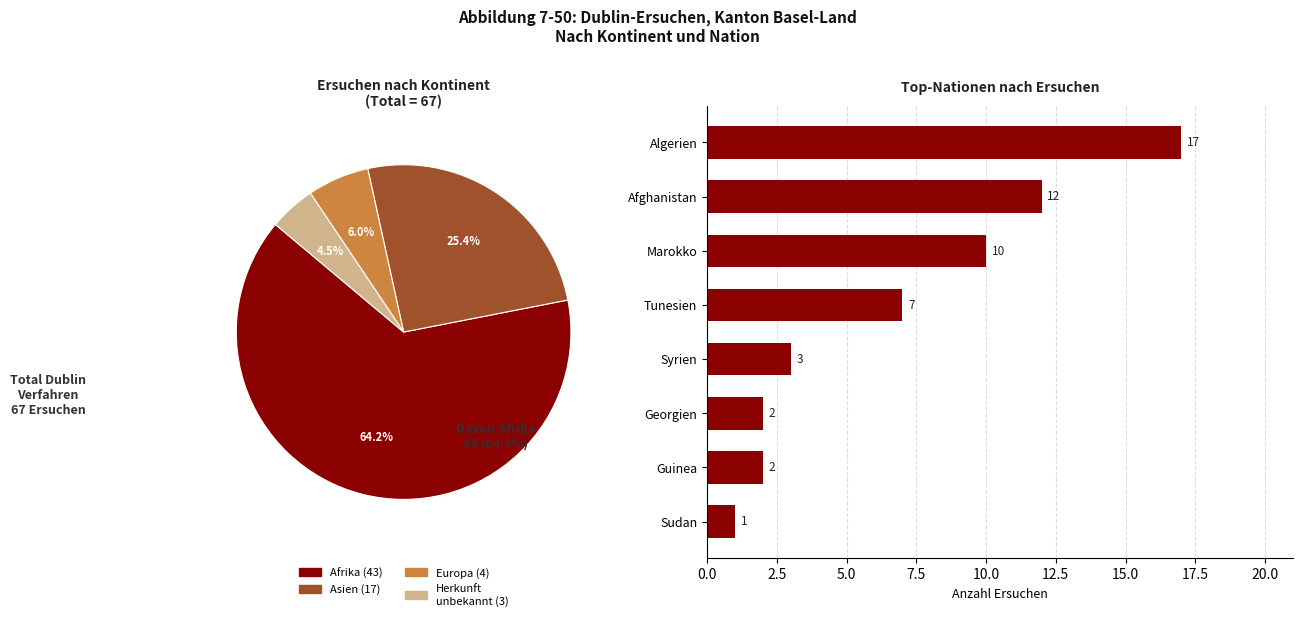

Which has a higher value, Guinea or Syrien?

Syrien